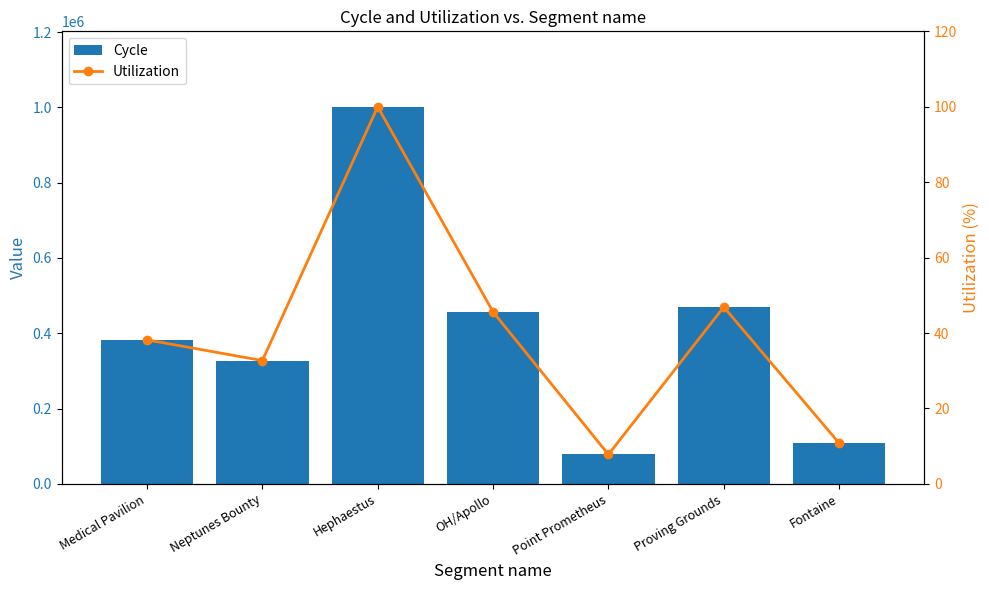

Which series has the widest spread of values?

Cycle